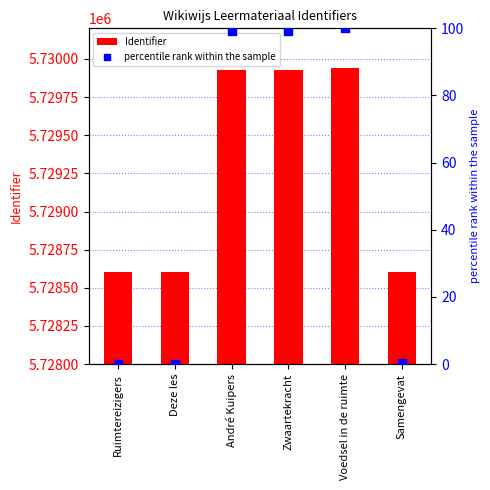

At which category is the sum across all series the highest?

Voedsel in de ruimte